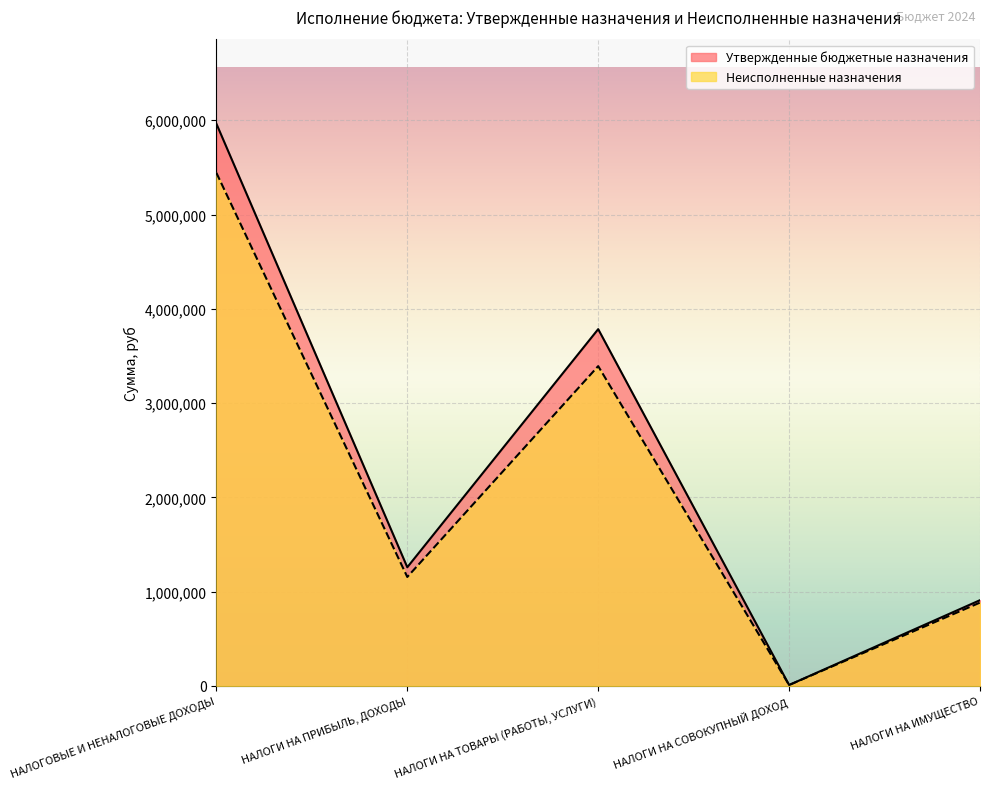

Is the value of Утвержденные бюджетные назначения at НАЛОГИ НА ПРИБЫЛЬ, ДОХОДЫ greater than the value of Неисполненные назначения at НАЛОГИ НА ПРИБЫЛЬ, ДОХОДЫ?

Yes